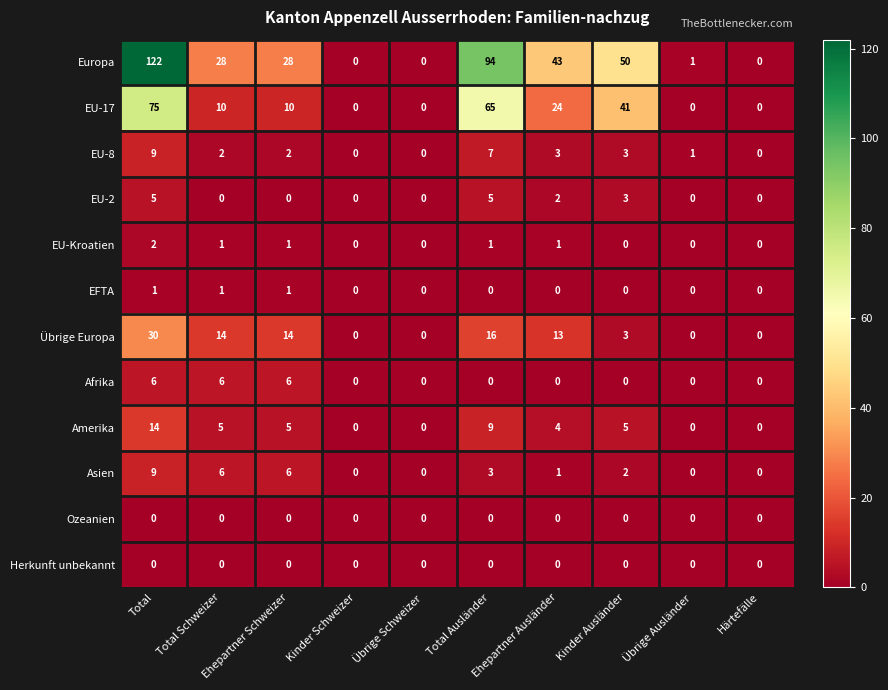

Which series has the largest range (max minus min)?

Europa